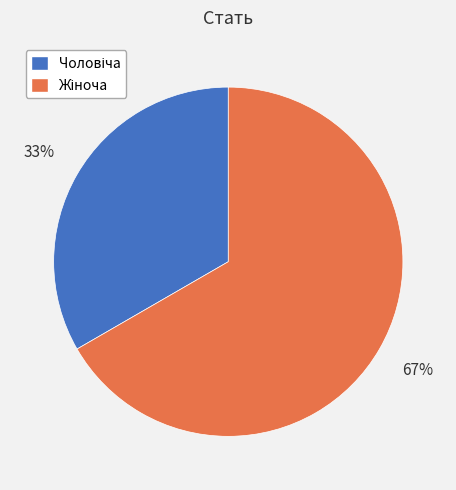

Is there any slice that represents more than half of the pie?

Yes